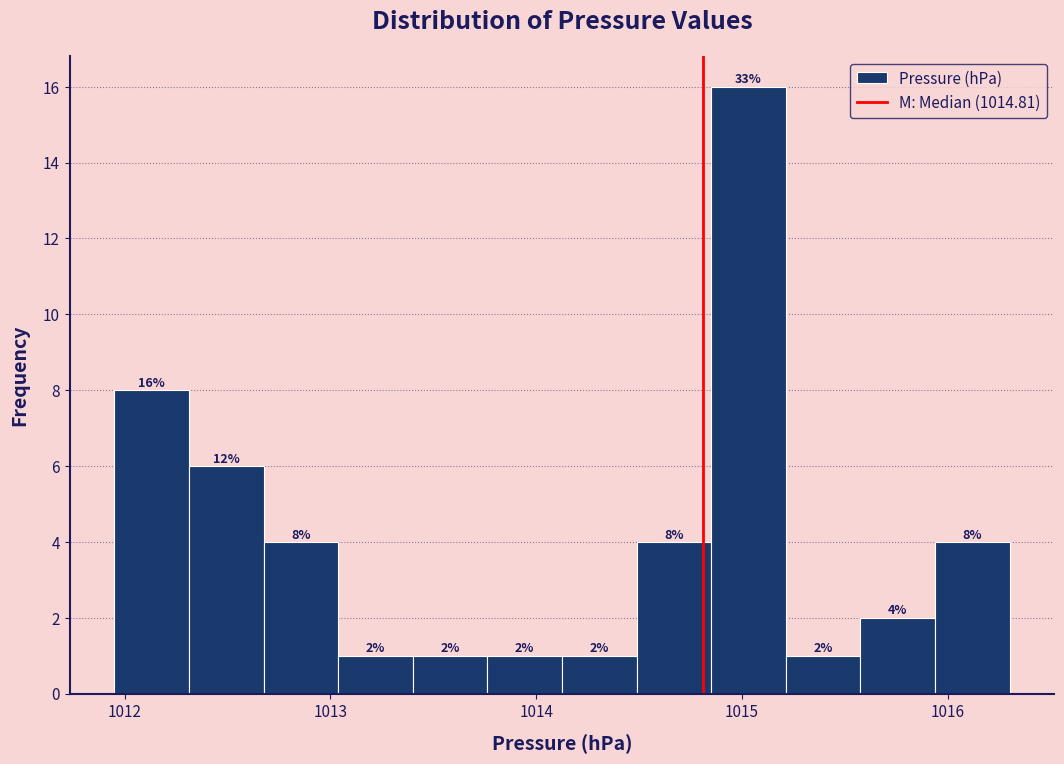

Read against the x-axis, roughly where is the centre of the tallest bar?

1015.0